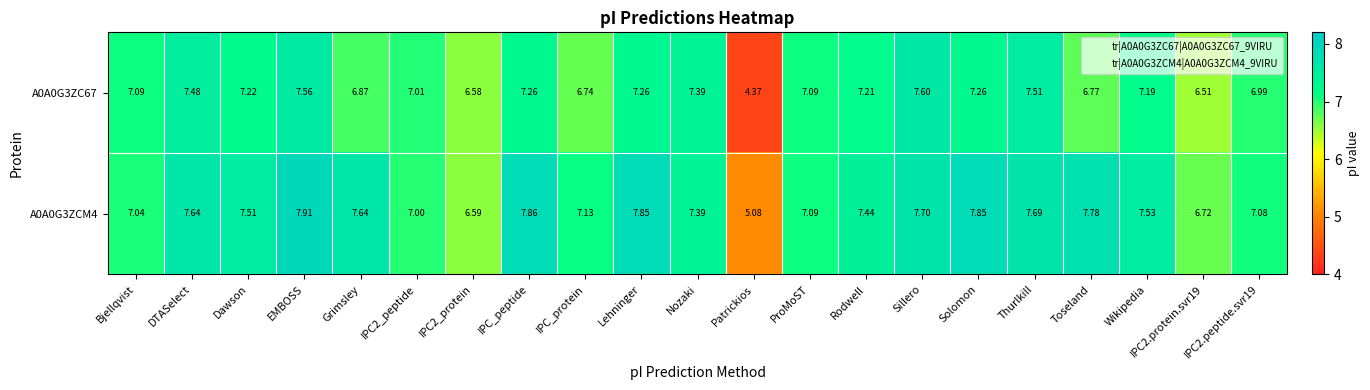

What is the difference between the highest and lowest values at Wikipedia?

0.3